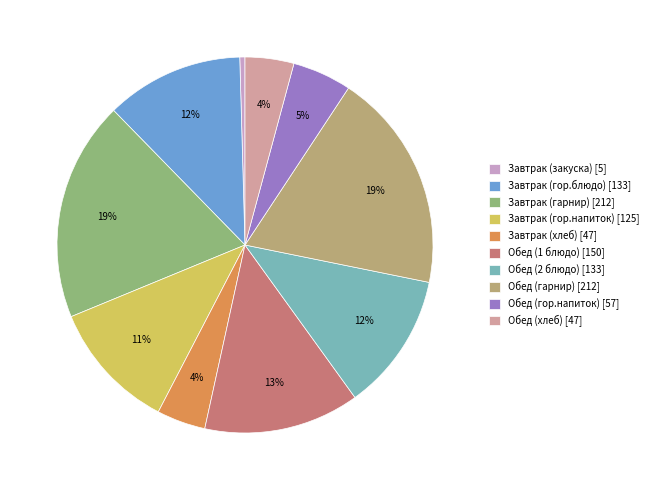

To the nearest percent, what is the difference between the Завтрак (гор.блюдо) and Обед (гарнир) slice percentages?

7%